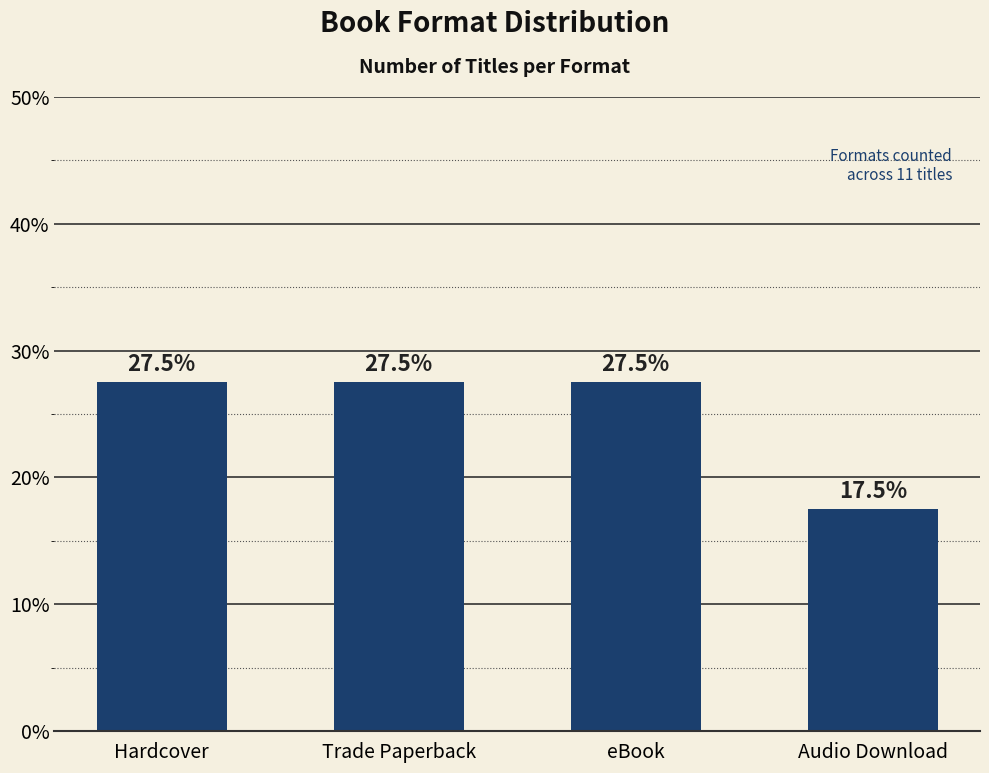

What is the change in value from Trade Paperback to Audio Download?

-10.0